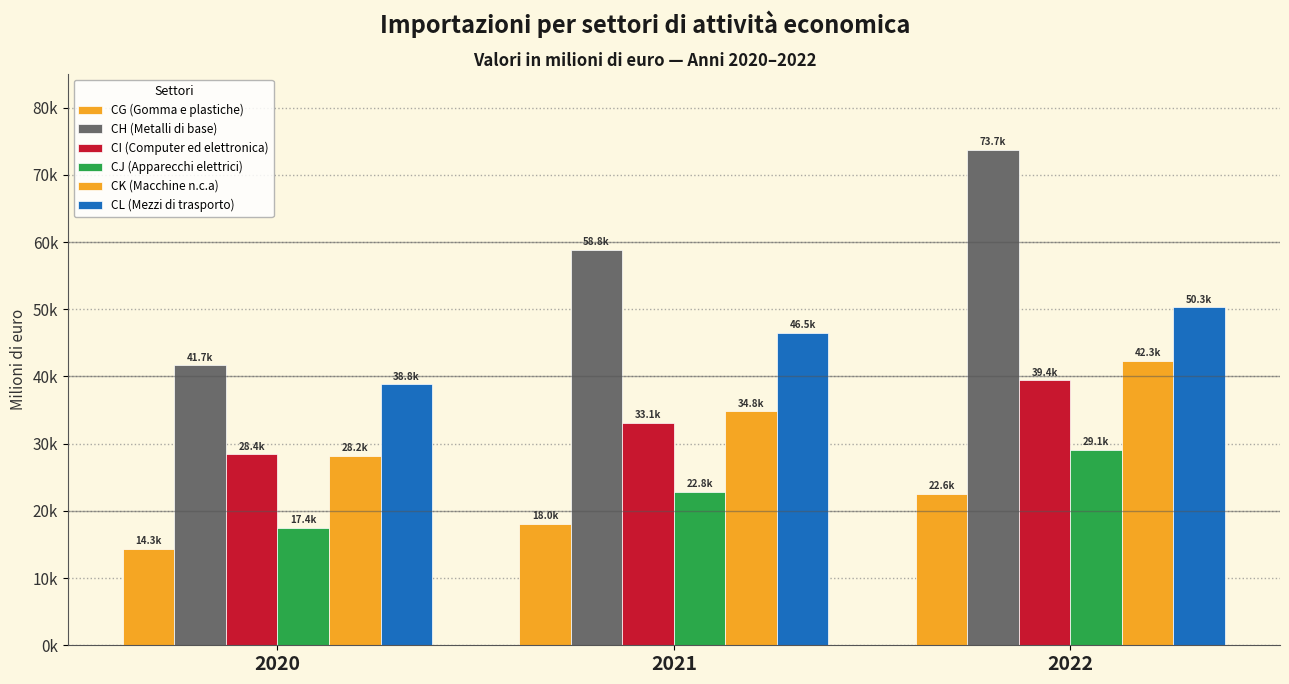

The CK (Macchine n.c.a) series shows 28216.6 at 2020. True or false?

True